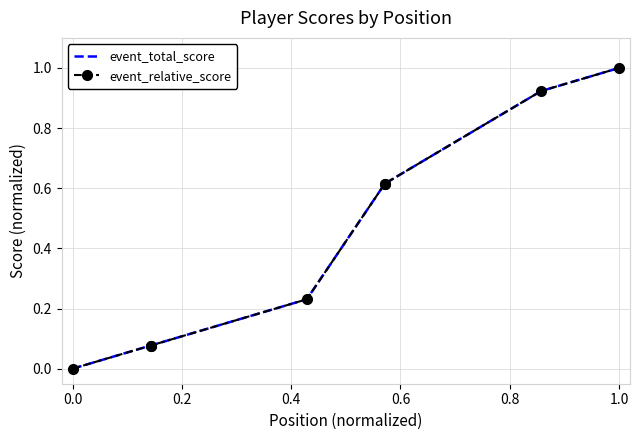

Count the number of data series in this chart.

2